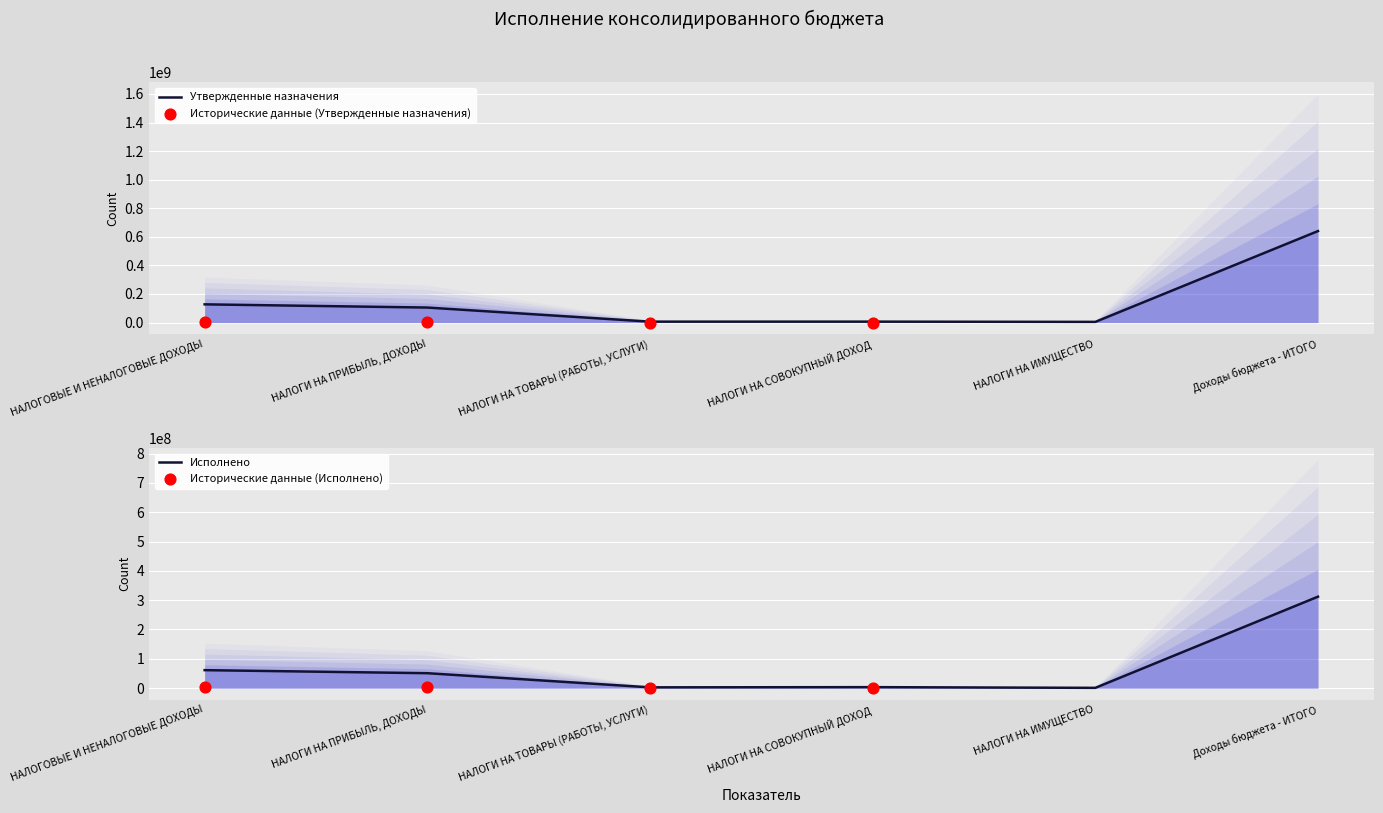

Which series reaches the maximum Y coordinate?

Утвержденные назначения